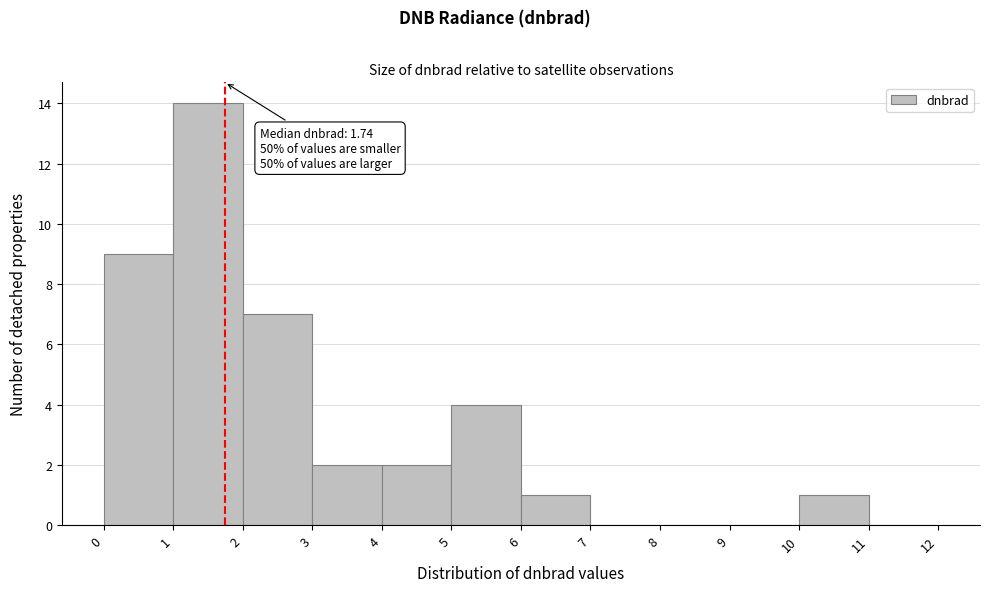

Over which range of the x-axis is the bar tallest?

1 to 2